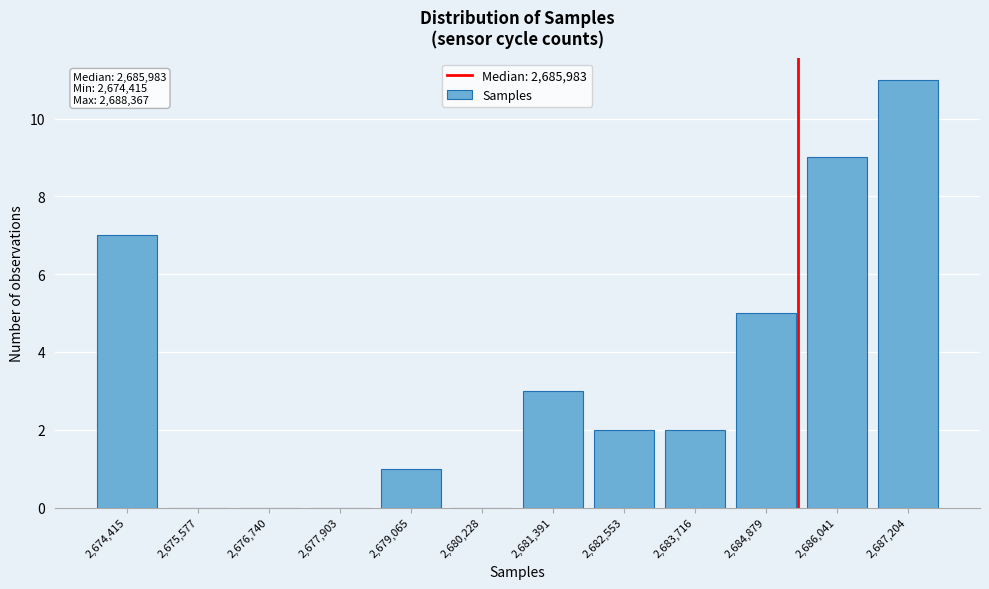

Reading left to right, list all the values displayed in this chart.

2,674,415=7	2,675,577=0	2,676,740=0	2,677,903=0	2,679,065=1	2,680,228=0	2,681,391=3	2,682,553=2	2,683,716=2	2,684,879=5	2,686,041=9	2,687,204=11